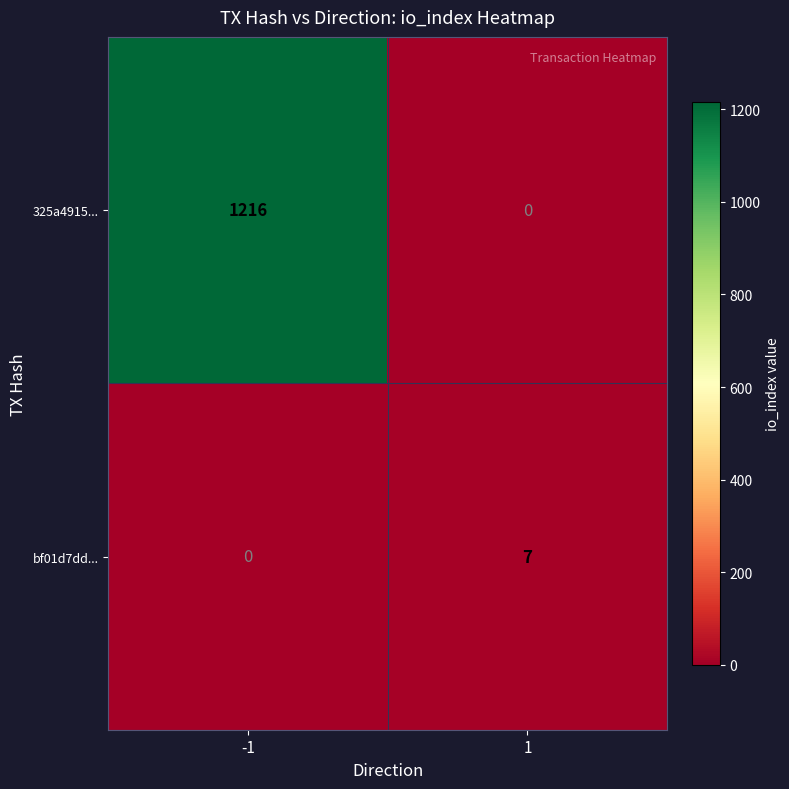

What is the greatest value displayed?

1216